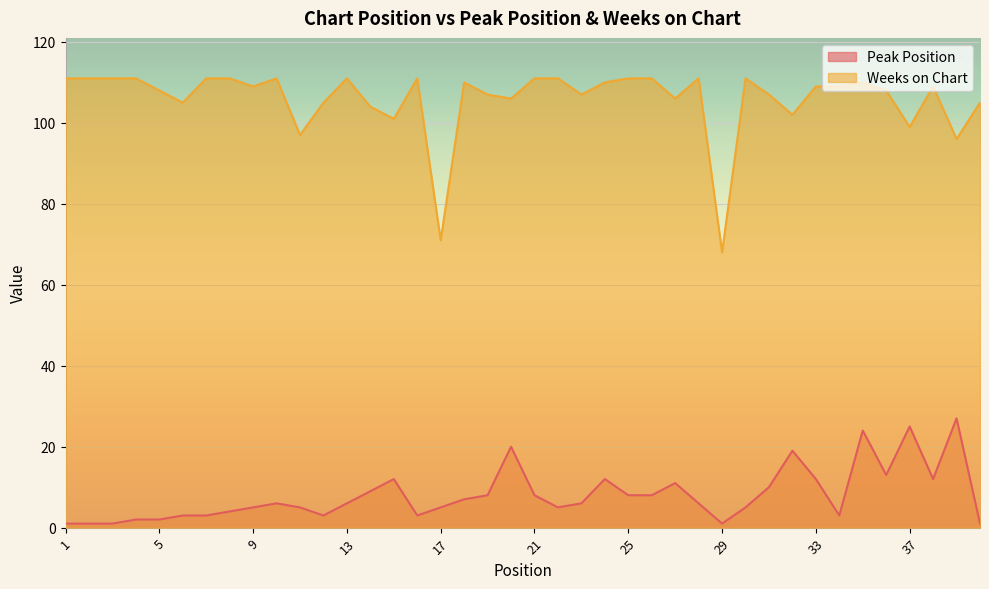

What is the total value across all series at 29?

69